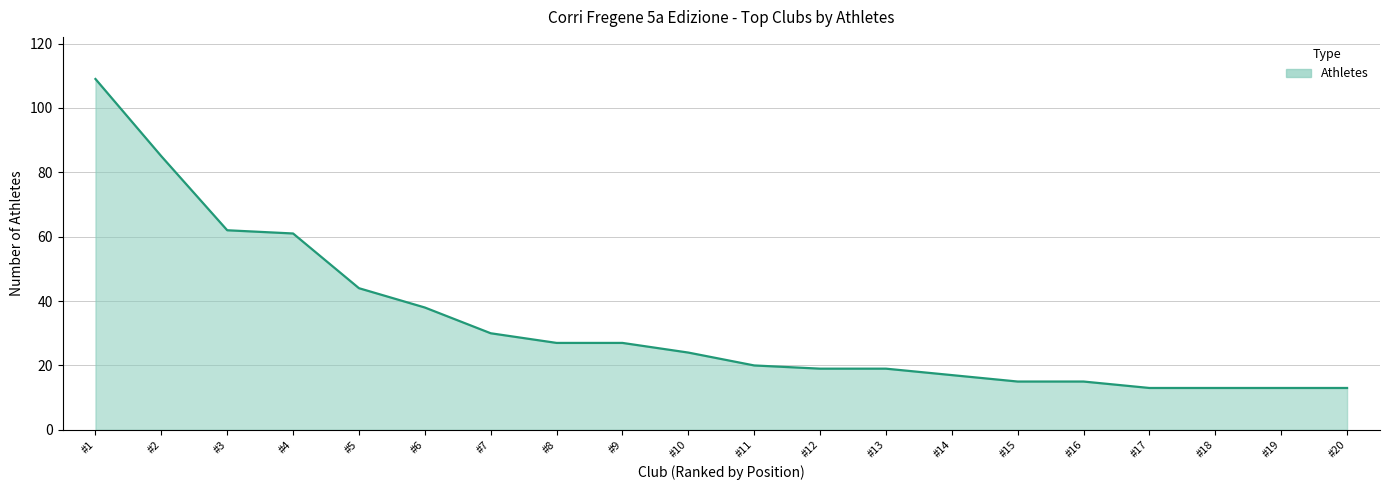

The value at #6 is 17. True or false?

False